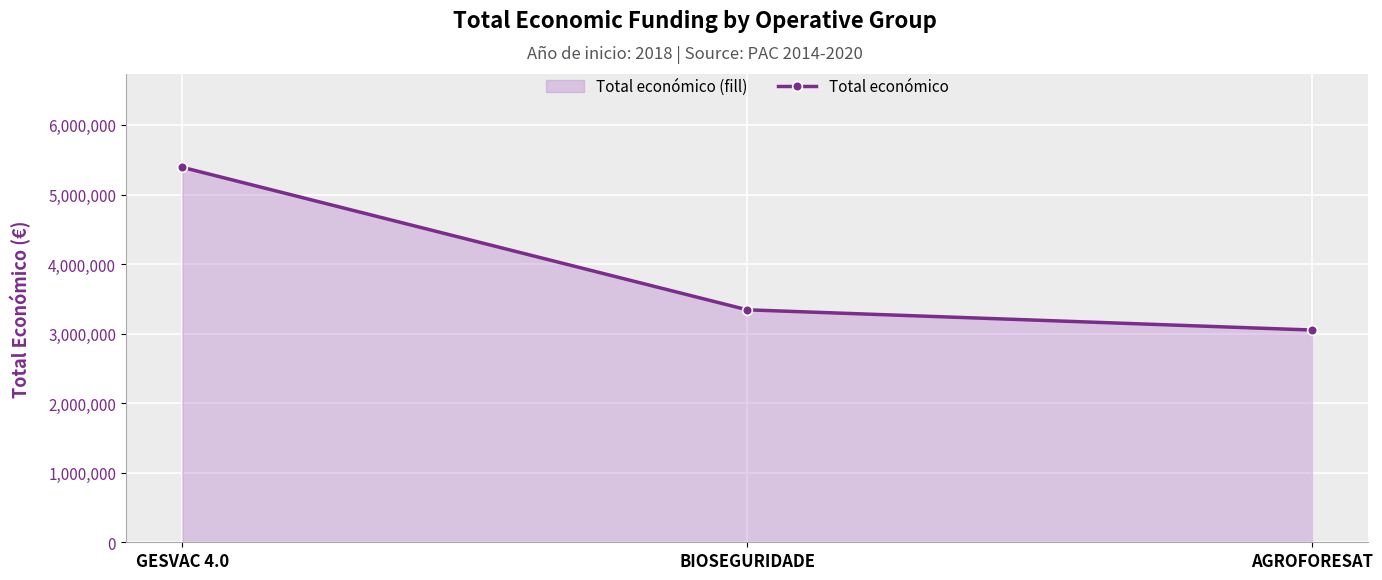

What is the change in value from GESVAC 4.0 to AGROFORESAT?

-2339025